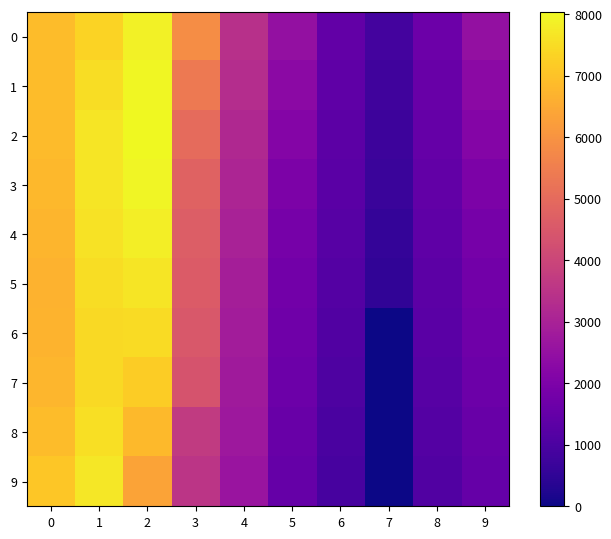

What is the spread (max minus min) of values at 8?

521